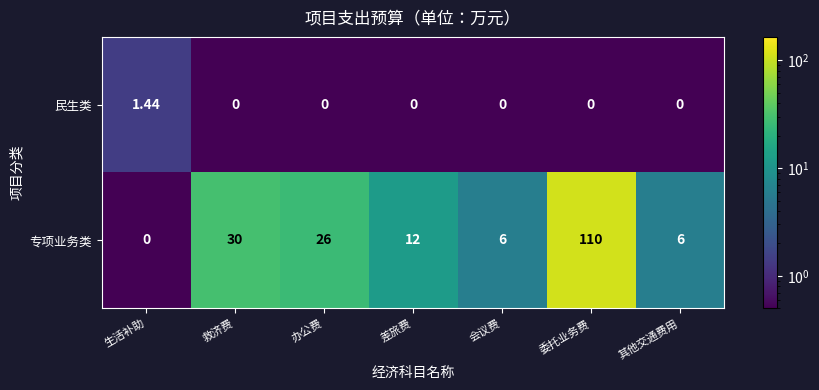

Where does the 专项业务类 series first go above 12?

救济费